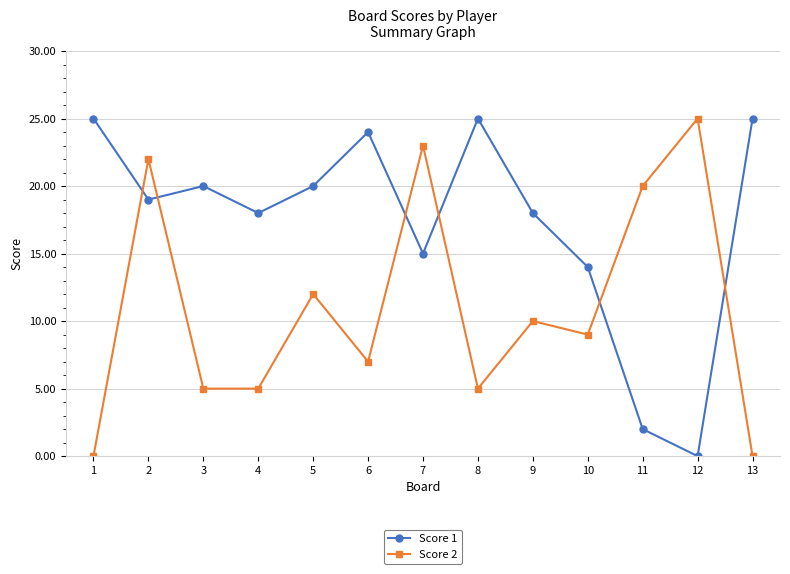

What is the value of the Score 2 point at the 7th from the left?

23